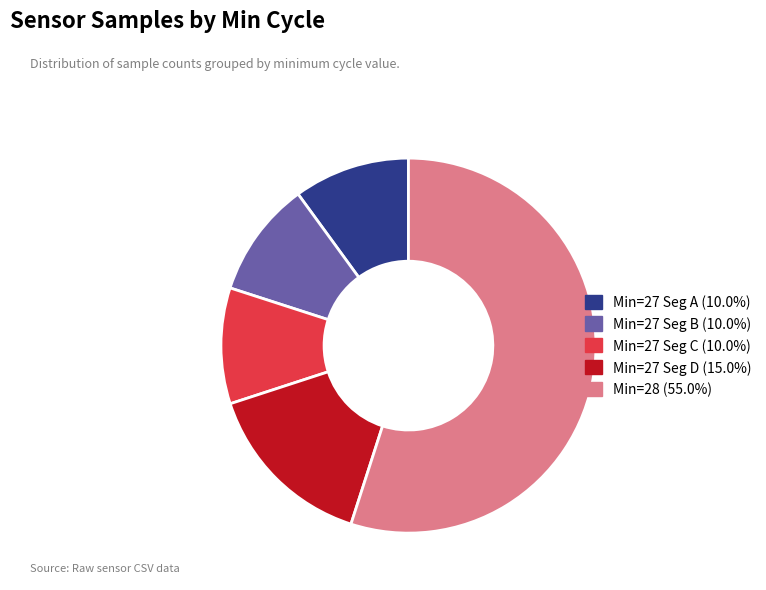

Do Min=28 (55.0%) and Min=27 Seg B (10.0%) together represent more than half of the pie?

Yes